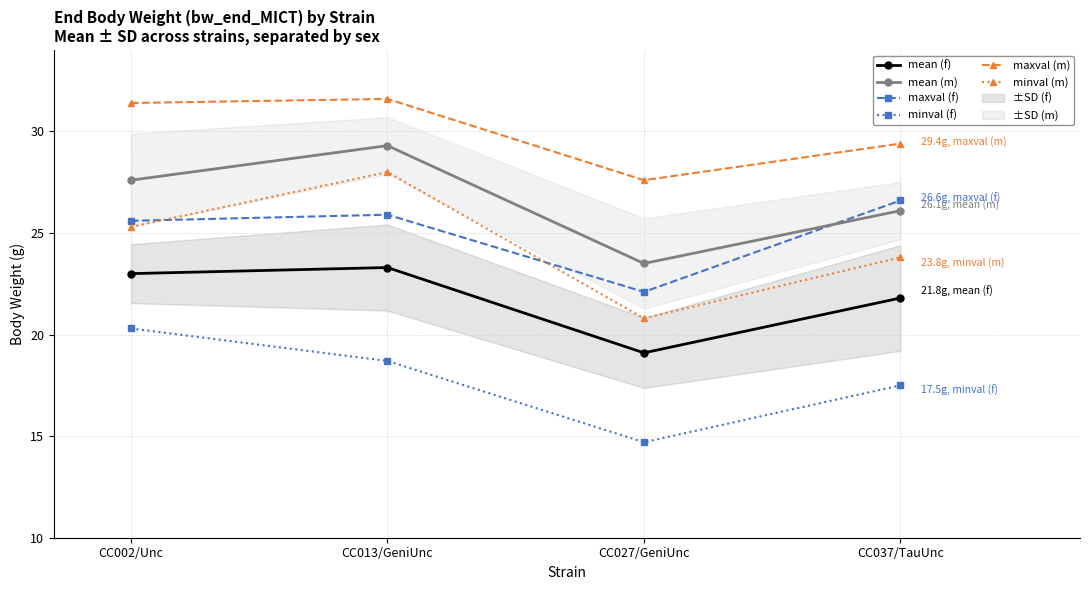

What is the difference between the maximum and minimum values in the minval (f) series?

5.6